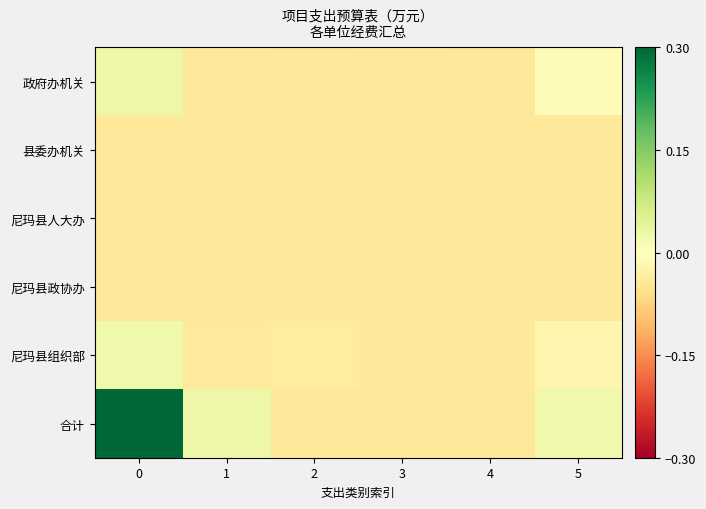

At how many categories does at least one series exceed 0?

3